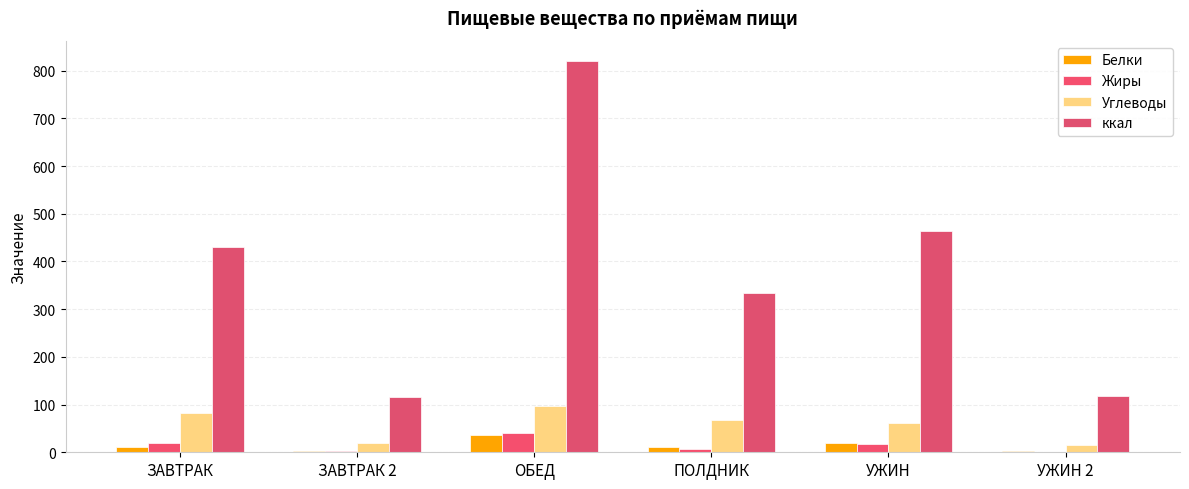

How many groups of bars are there?

6